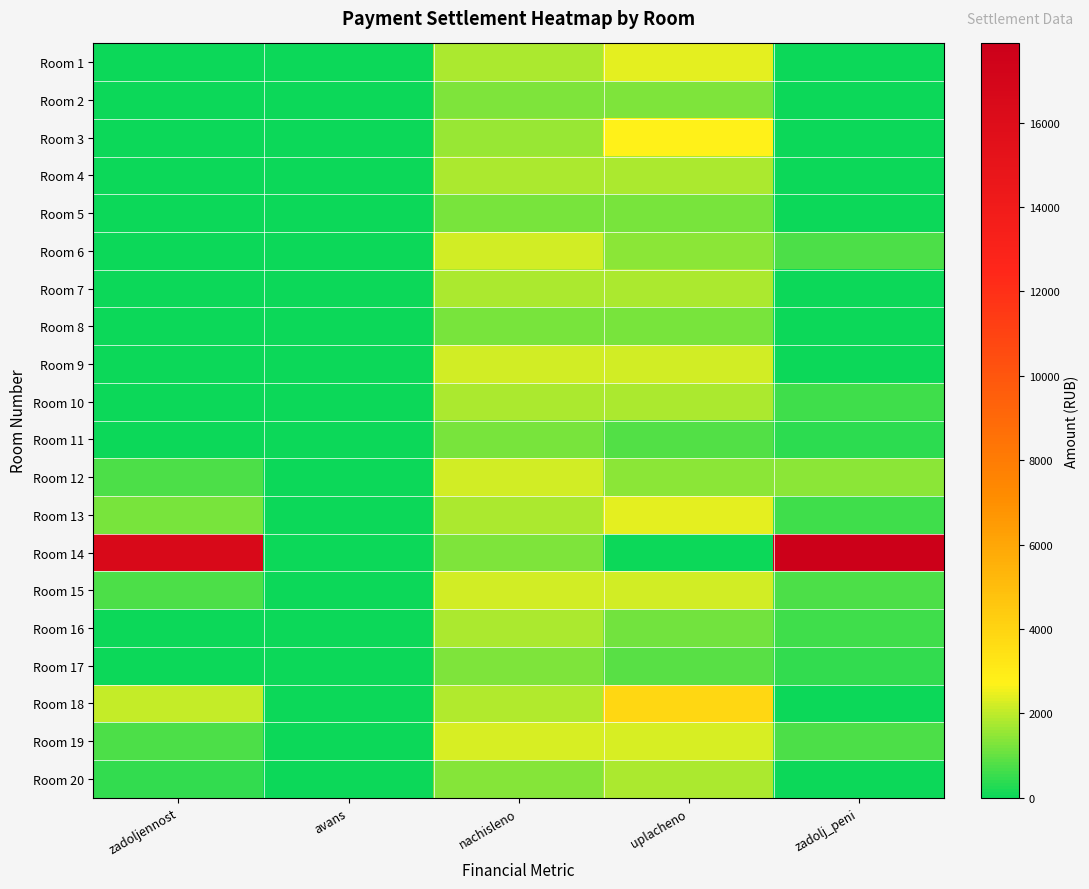

How many series are shown in this chart?

20